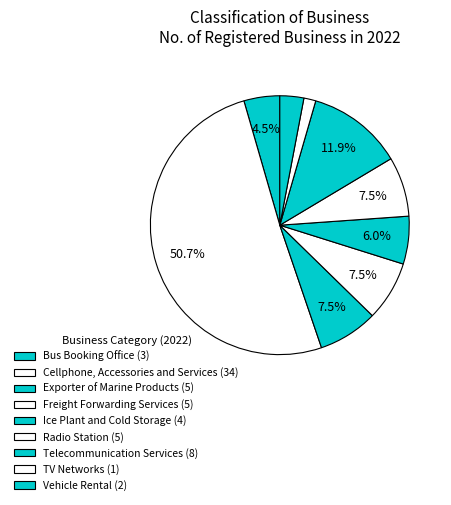

To the nearest percent, what percentage of the pie is Freight Forwarding Services?

7%